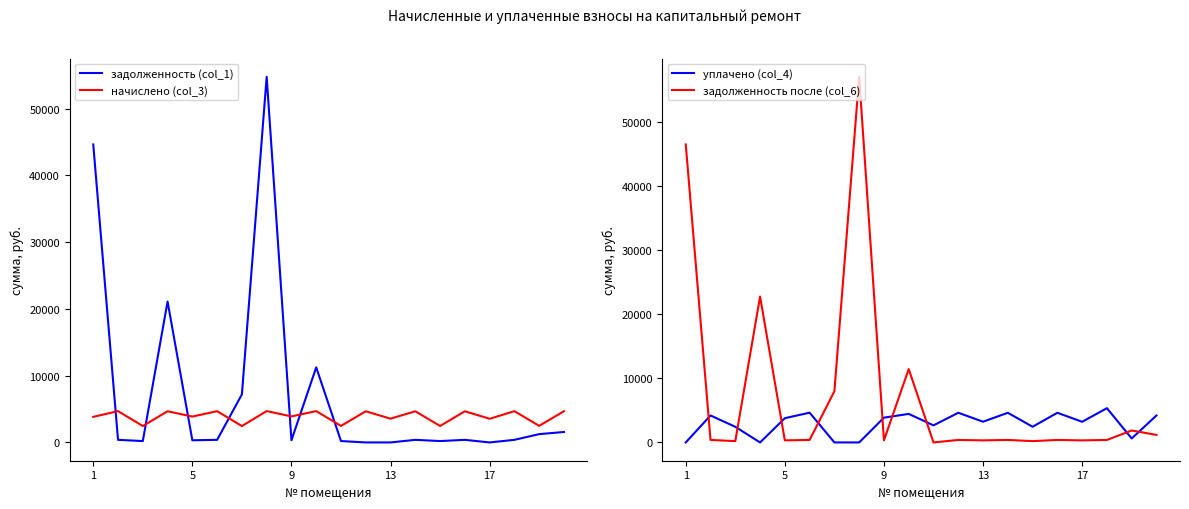

How many values in the уплачено (col_4) series exceed 3786?

10